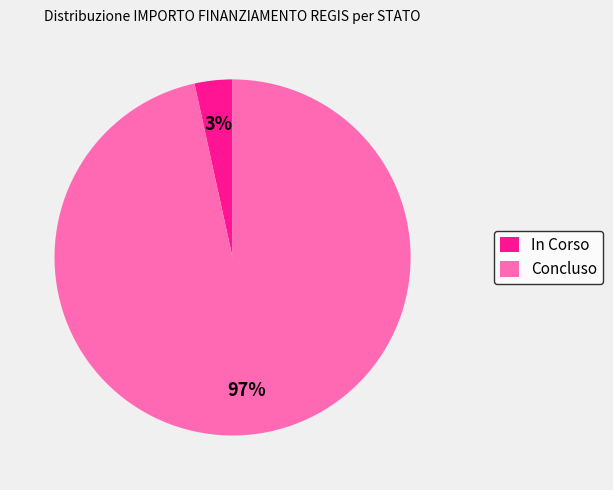

How many slices are in this pie chart?

2